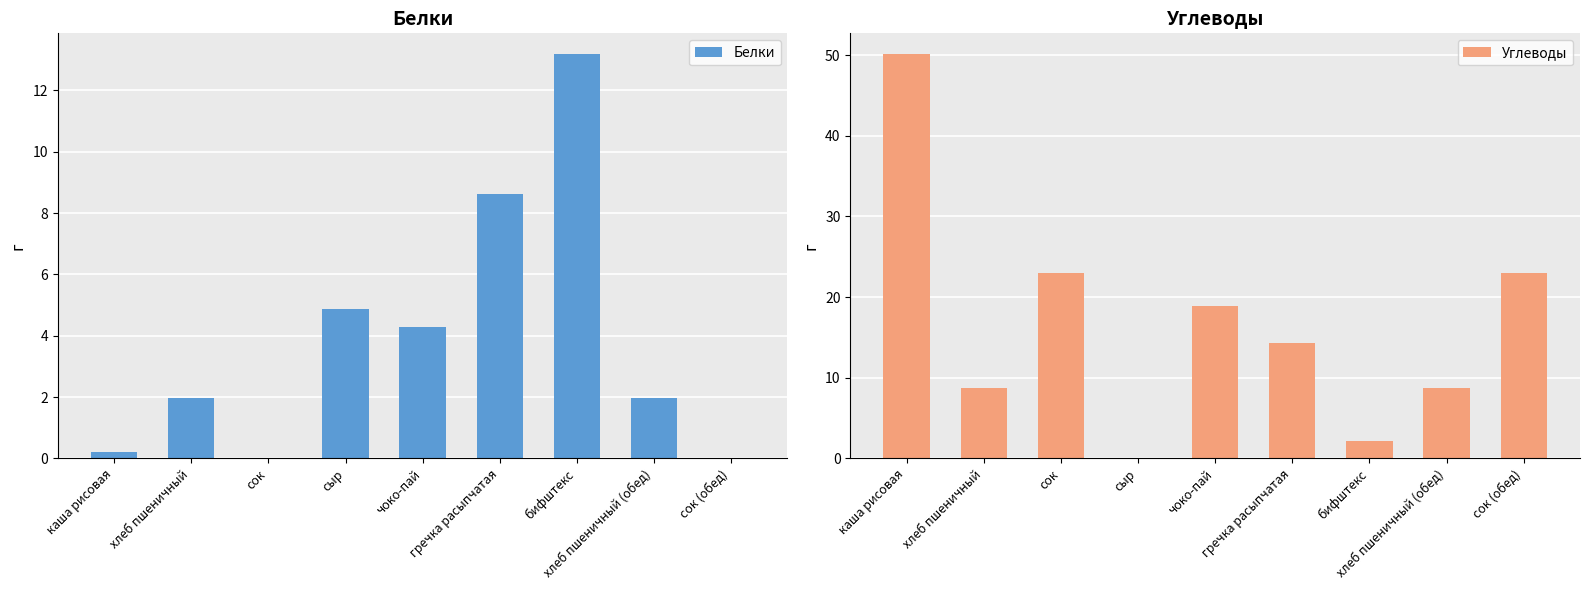

Reading left to right, what are all the values shown in this chart?

Белки: каша рисовая=0.2	хлеб пшеничный=2.0	сок=0.0	сыр=4.9	чоко-пай=4.3	гречка расыпчатая=8.6	бифштекс=13.2	хлеб пшеничный (обед)=2.0	сок (обед)=0.0
Углеводы: каша рисовая=50.2	хлеб пшеничный=8.7	сок=23.0	сыр=0.0	чоко-пай=18.9	гречка расыпчатая=14.3	бифштекс=2.2	хлеб пшеничный (обед)=8.7	сок (обед)=23.0